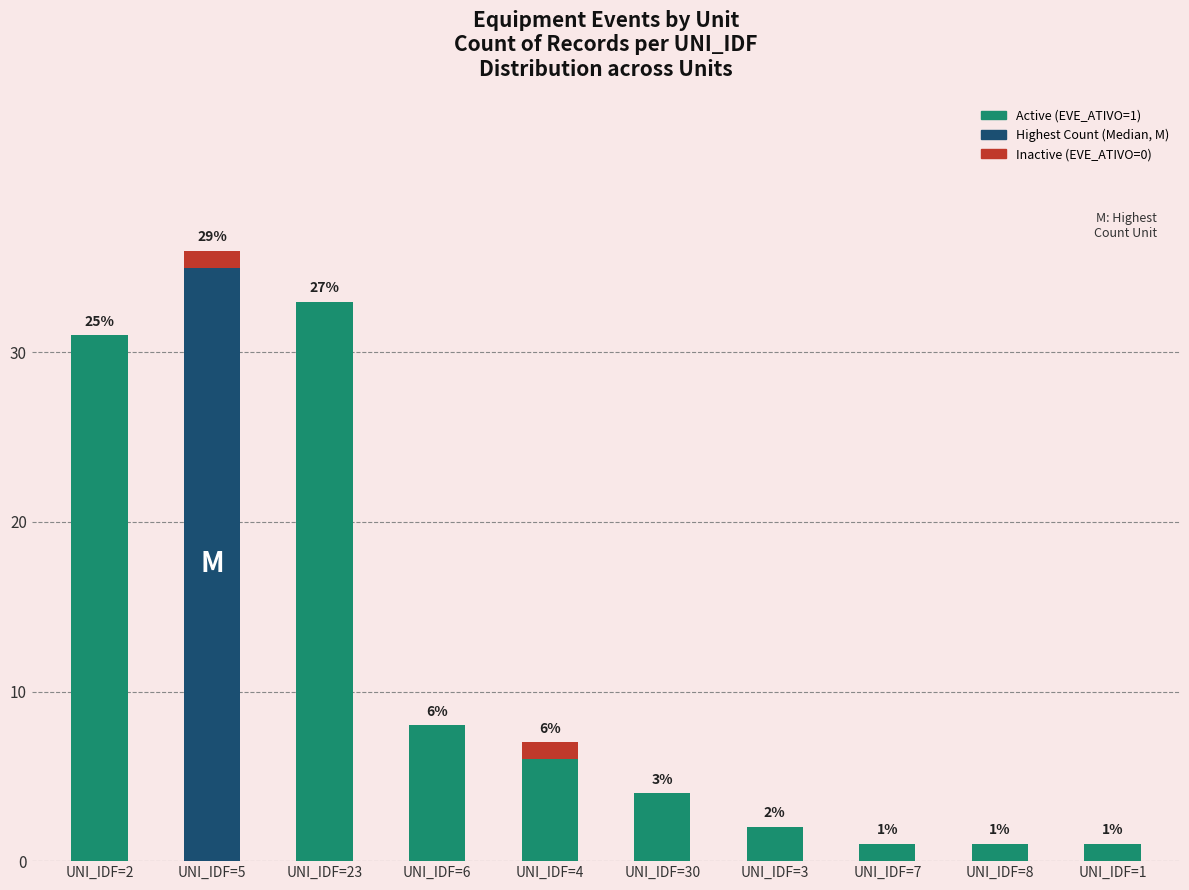

What is the sum of all Active (EVE_ATIVO=1) values?

122